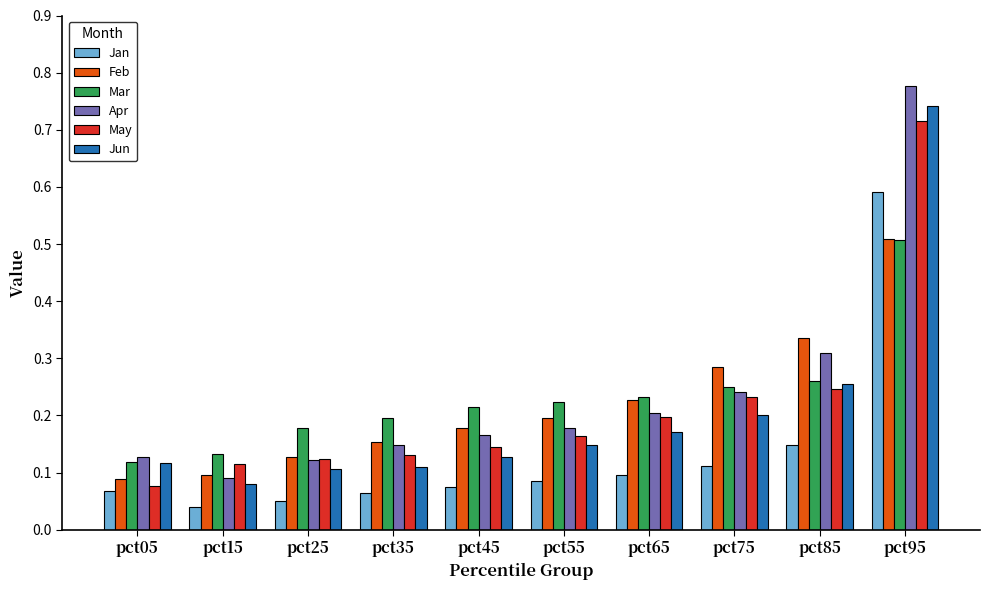

Is the value of May at pct35 greater than the value of Feb at pct85?

No